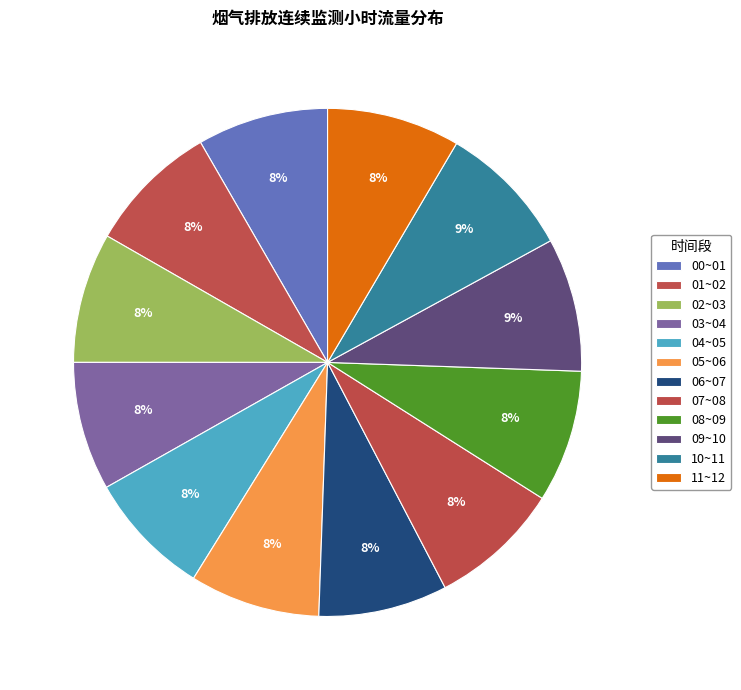

Approximately how many times larger is the value at 08~09 compared to 05~06?

1.0